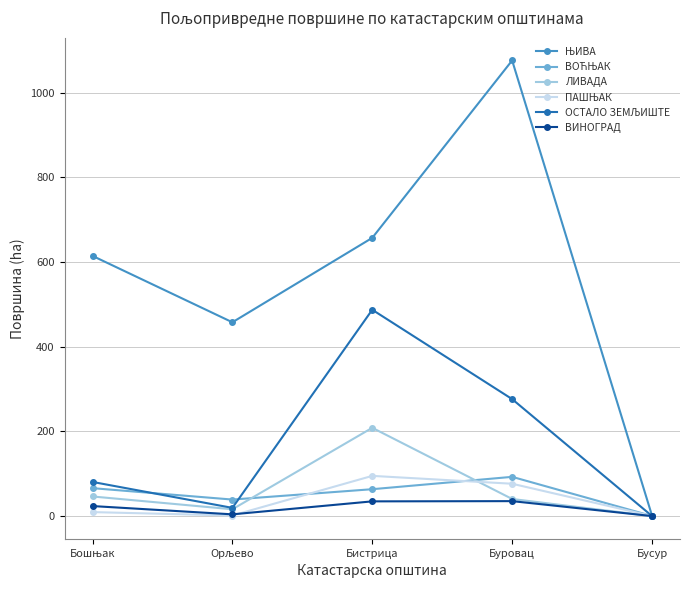

Count the number of categories in the chart.

5